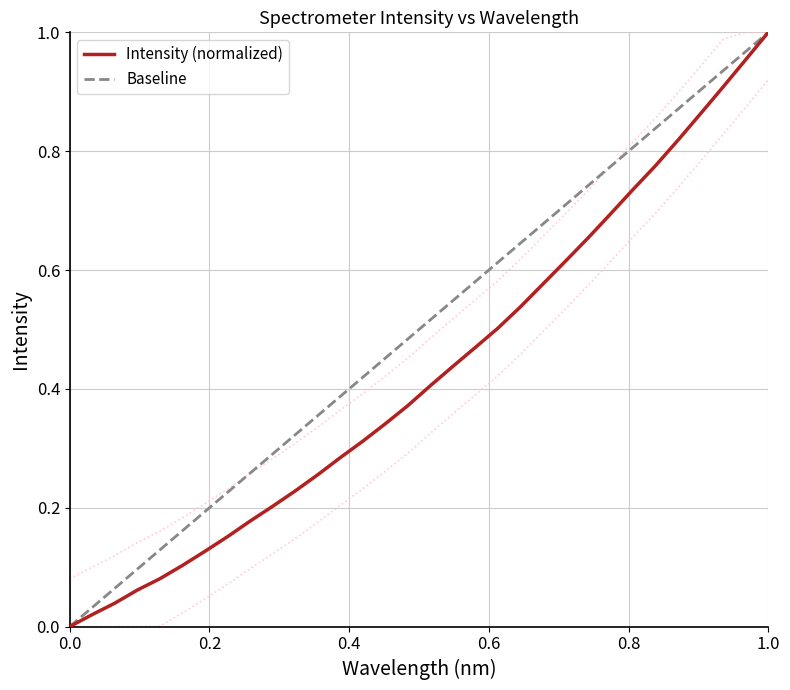

The Intensity (normalized) series shows 0.4 at 1.0. True or false?

False